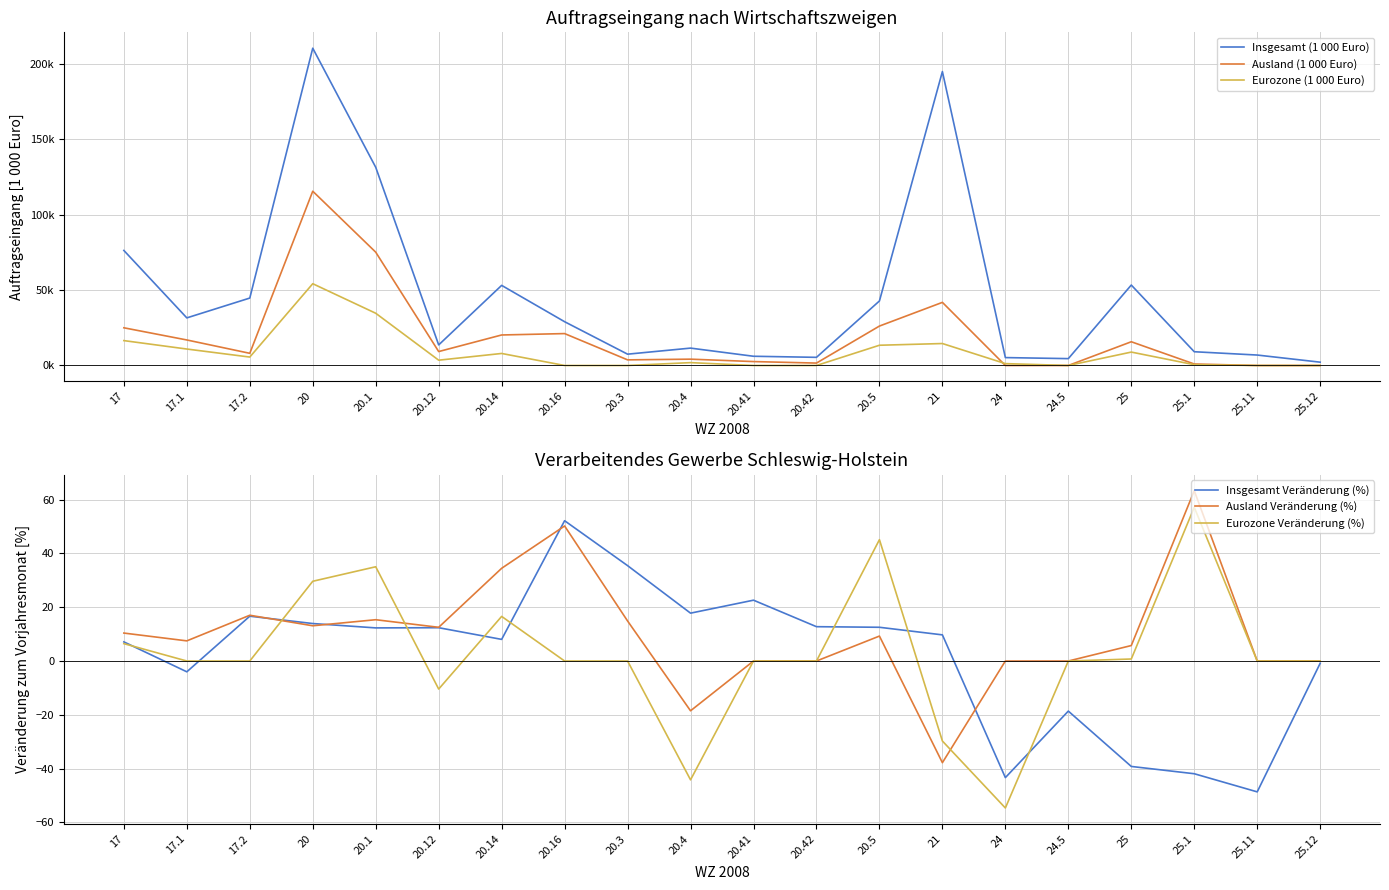

Rank the series by their maximum value, from lowest to highest.

Insgesamt Veränderung (%), Eurozone Veränderung (%), Ausland Veränderung (%), Eurozone (1 000 Euro), Ausland (1 000 Euro), Insgesamt (1 000 Euro)